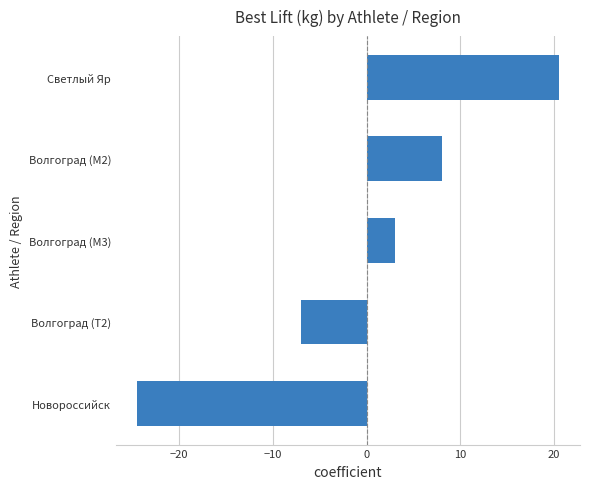

Does the chart contain any negative values?

Yes